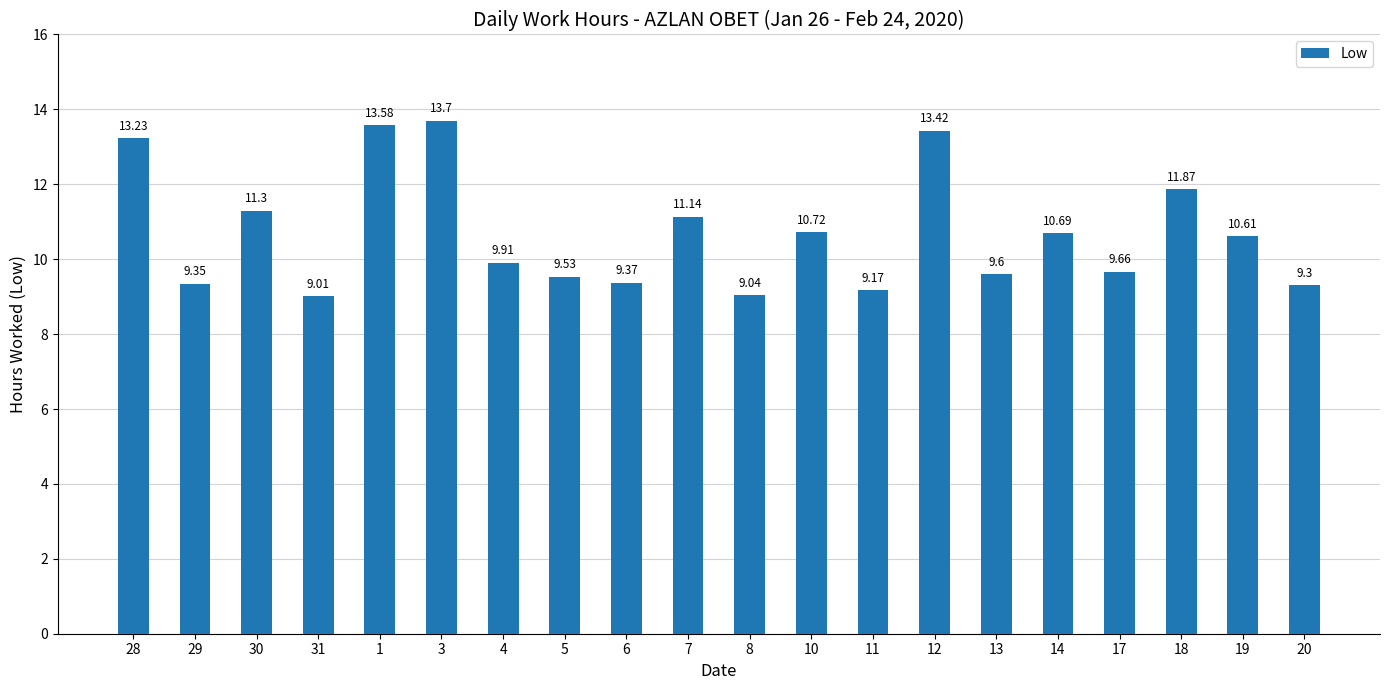

Where is the data nearest to the value 11?

7